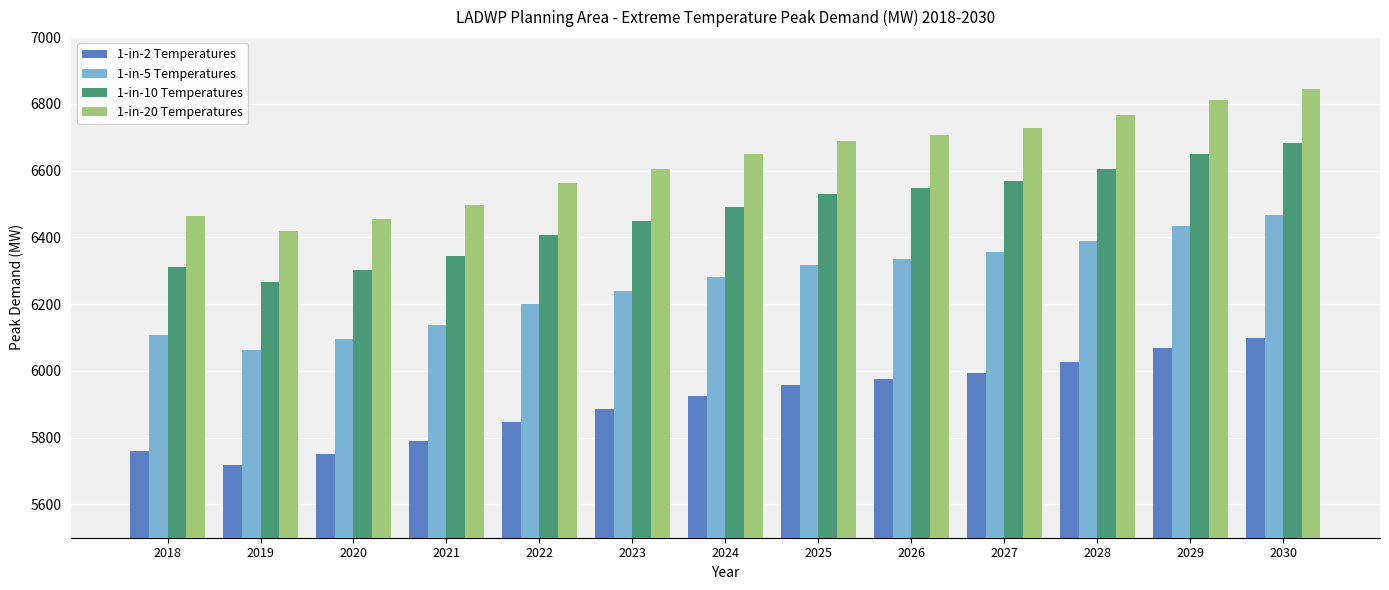

What value does the 1-in-5 Temperatures series have at 2027?

6355.6